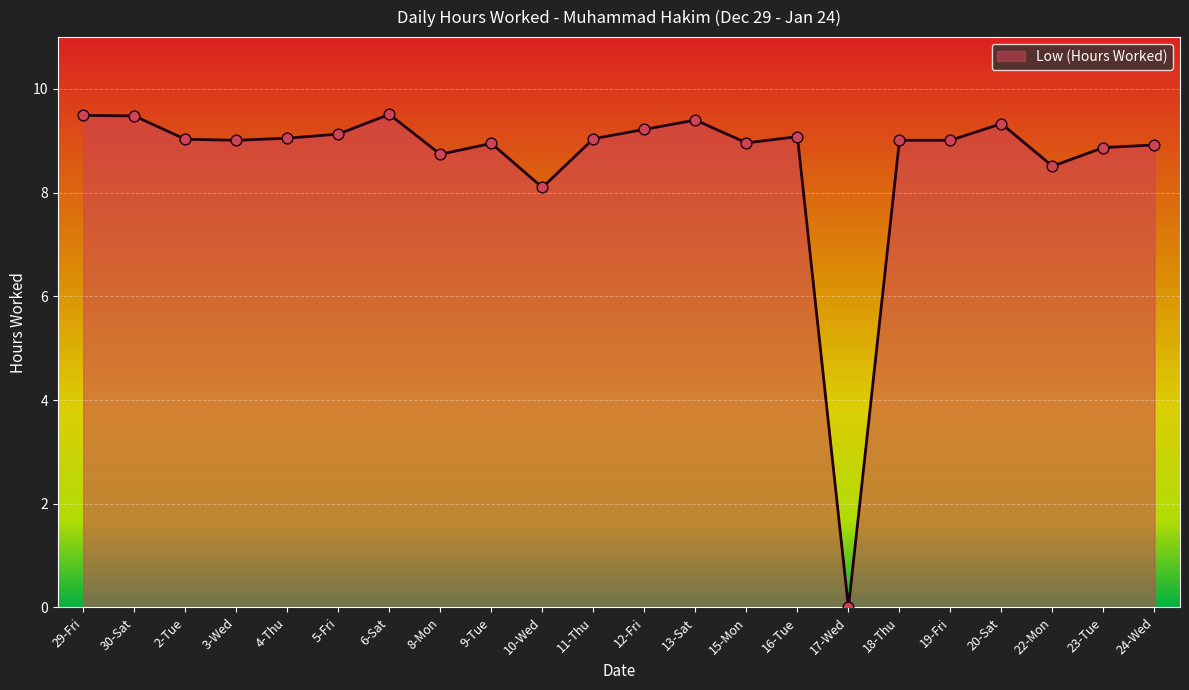

Between 10-Wed and 29-Fri, which is larger?

29-Fri